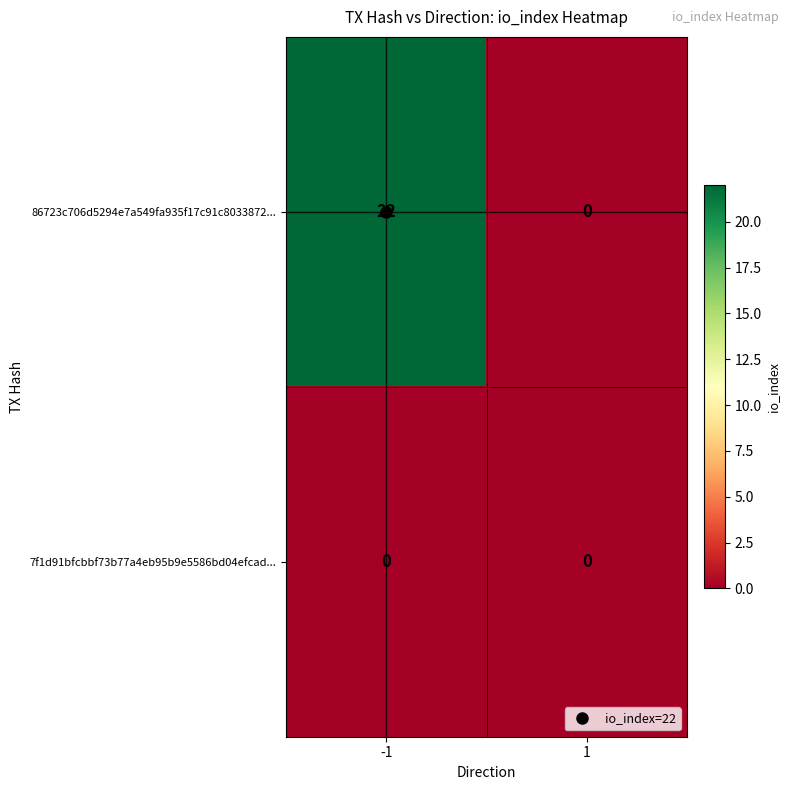

Is it true that 86723c706d5294e7a549fa935f17c91c8033872... equals 7 at 1?

False